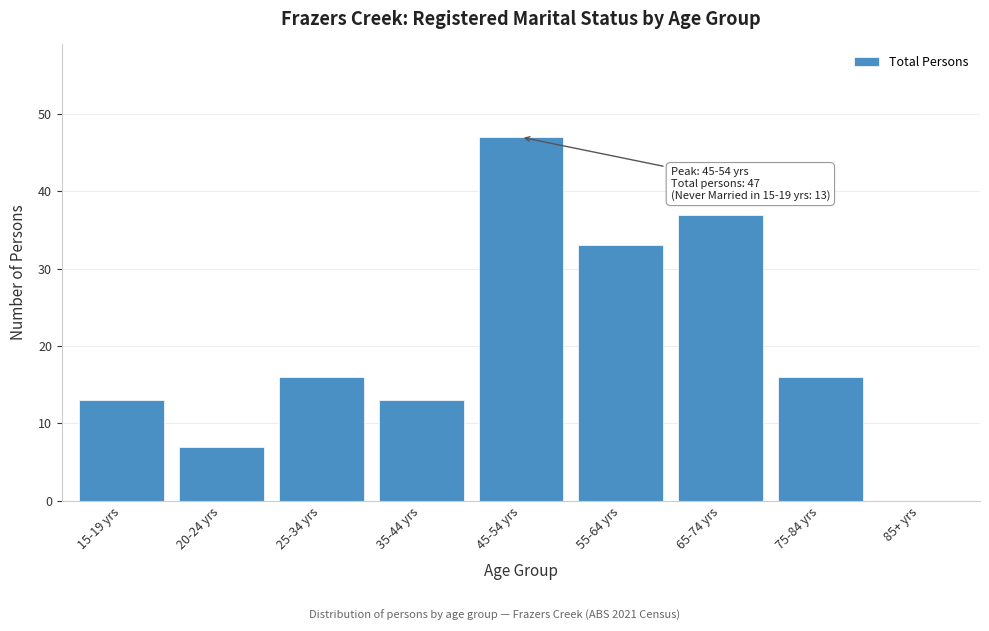

Reading right to left, what are all the values shown in this chart?

85+ yrs=0	75-84 yrs=16	65-74 yrs=37	55-64 yrs=33	45-54 yrs=47	35-44 yrs=13	25-34 yrs=16	20-24 yrs=7	15-19 yrs=13